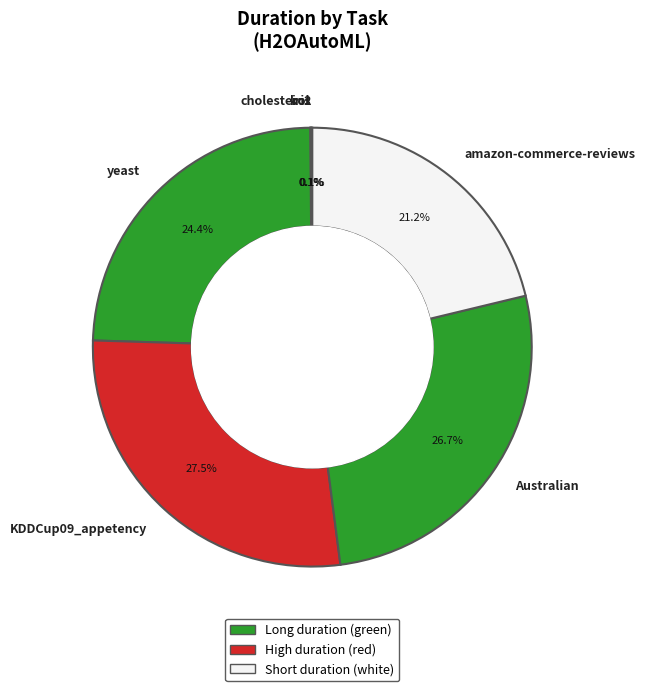

Does yeast account for over 50% of the chart?

No